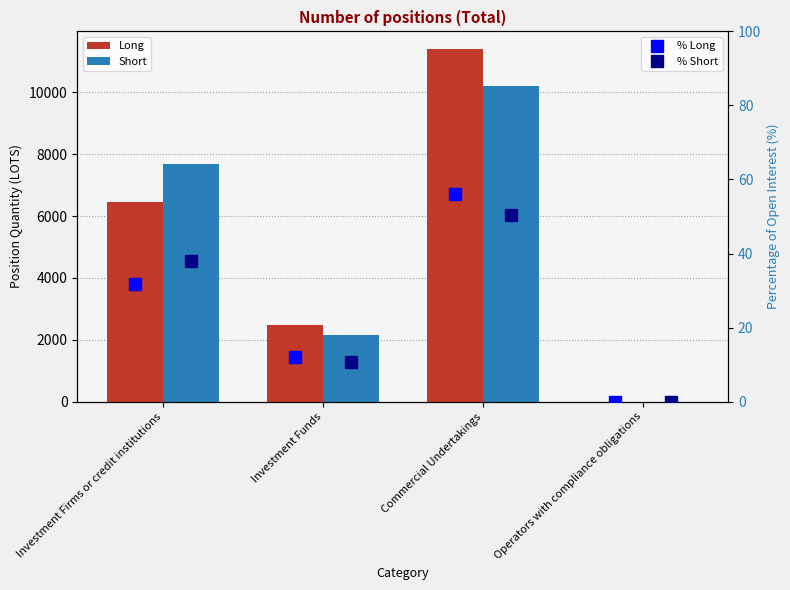

Where is % Long nearest to the value 28?

Investment Firms or credit institutions